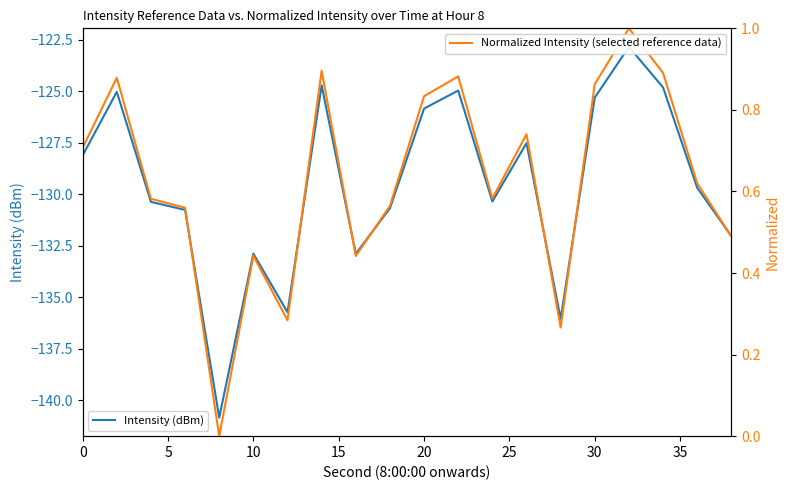

What value does the Intensity (dBm) series have at 20?

-125.9